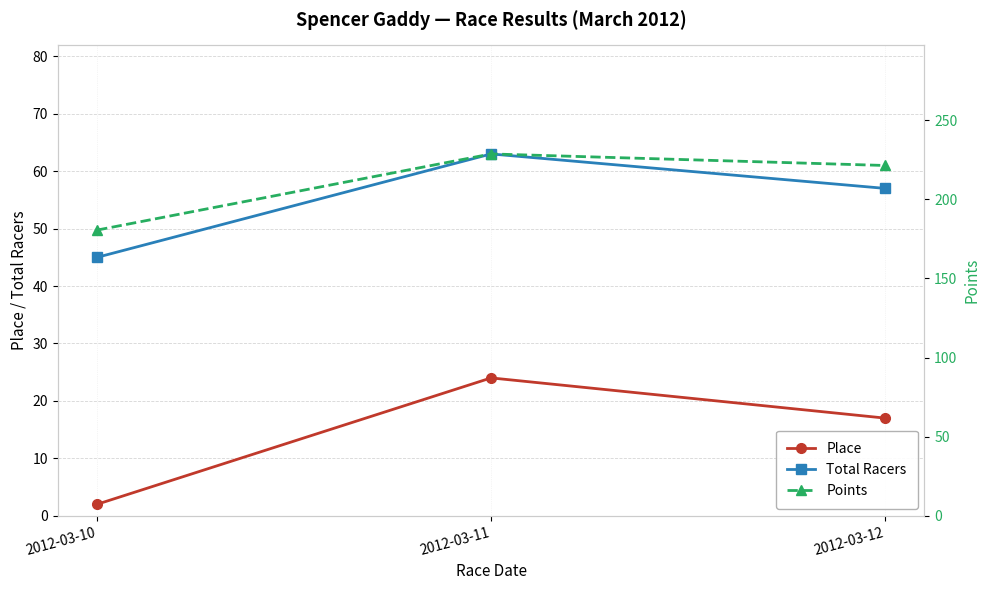

Where is Place nearest to the value 13?

2012-03-12